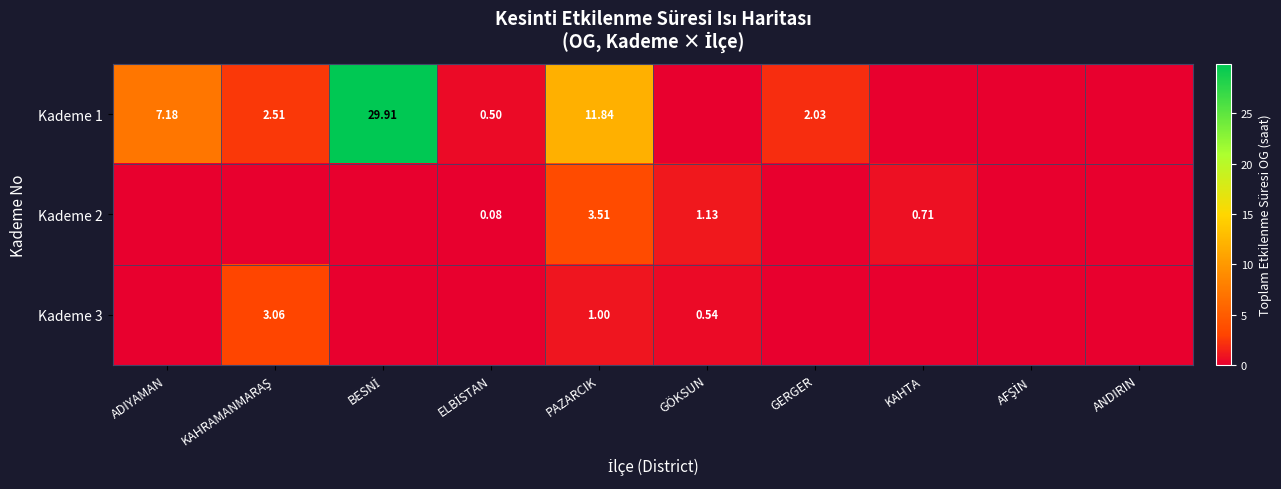

What is the maximum value shown in the chart?

29.9